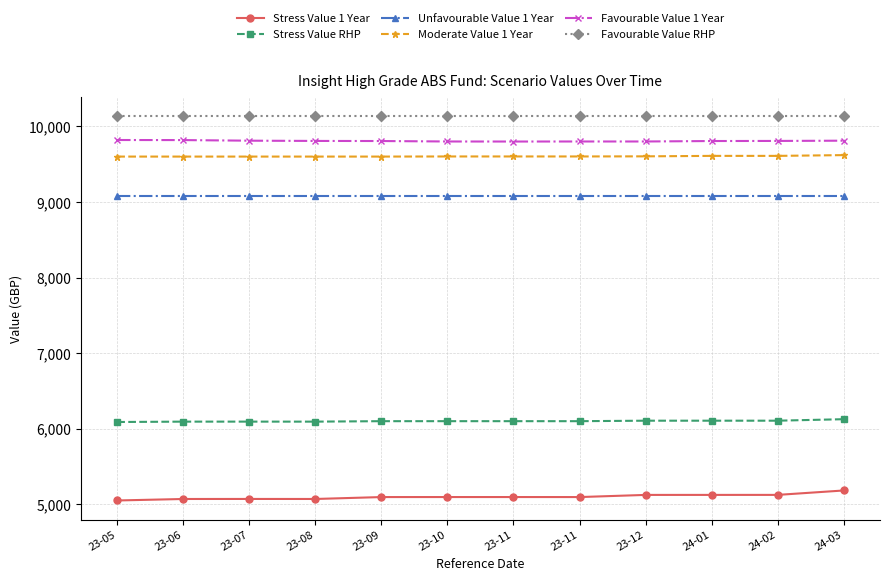

What is the total value across all series at 23-12?

49853.2